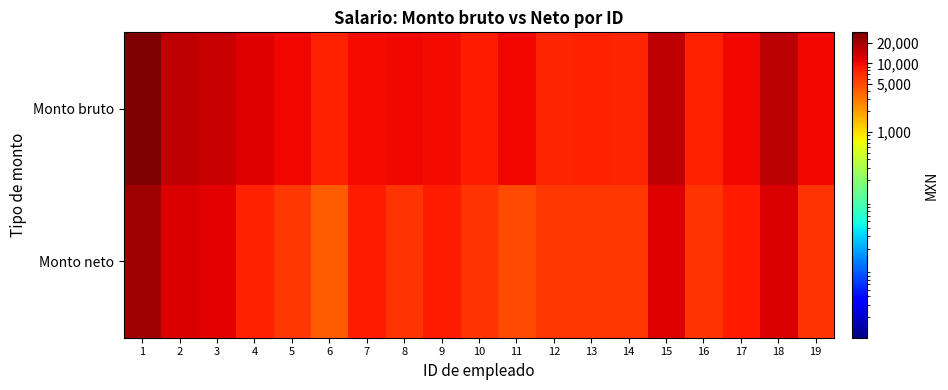

Between 9 and 14, which series saw the biggest shift?

Monto bruto